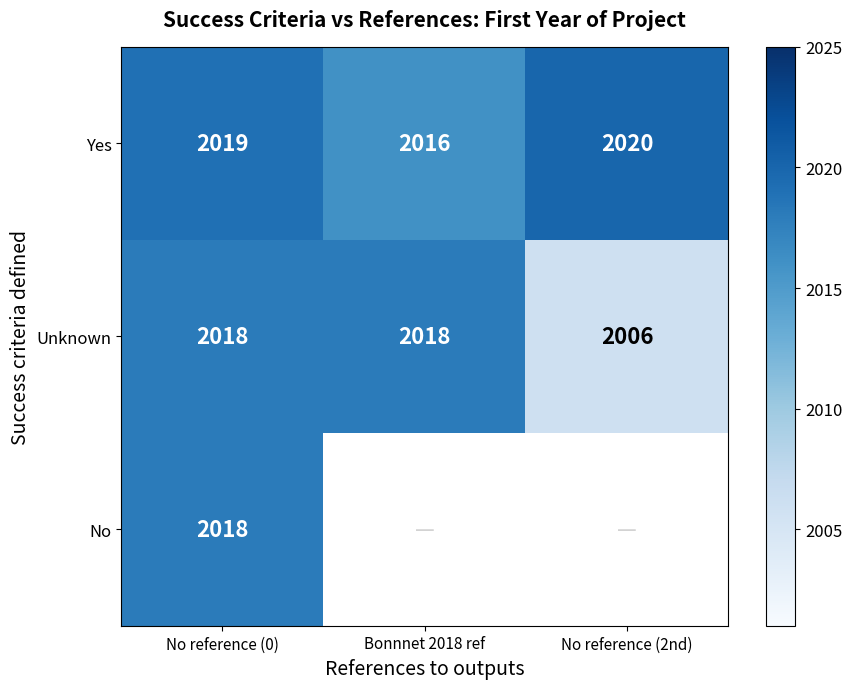

How many values in the Unknown series are below 2018?

1